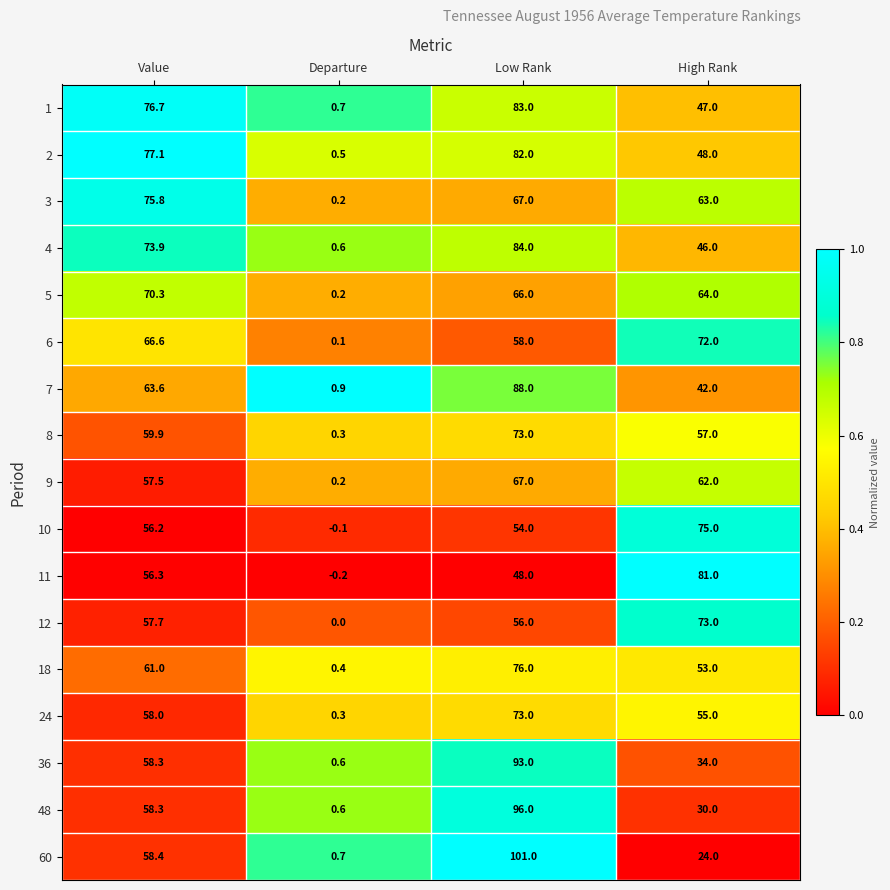

The value of 9 at Low Rank is 67.0. True or false?

True